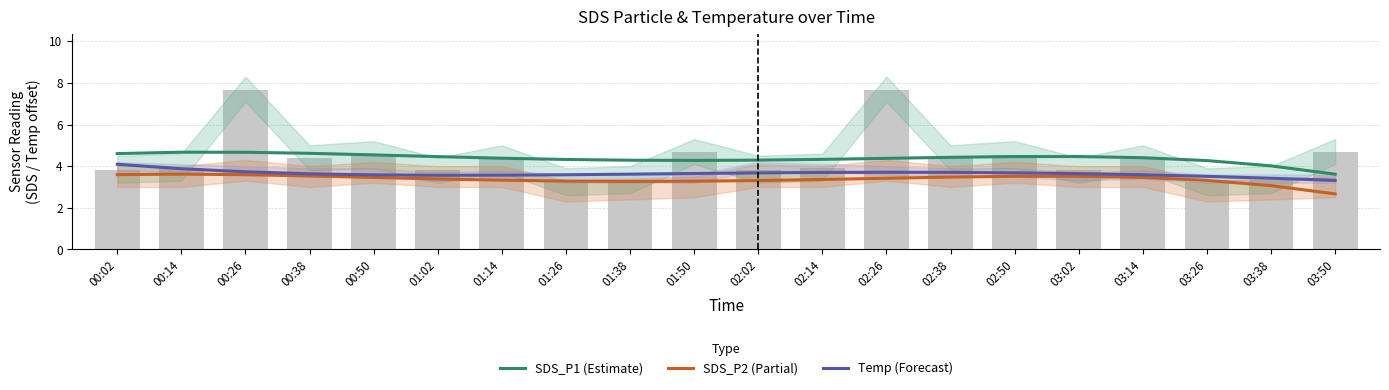

What is the value of the SDS_P1 (Estimate) bar at the 11th from the left?

4.3